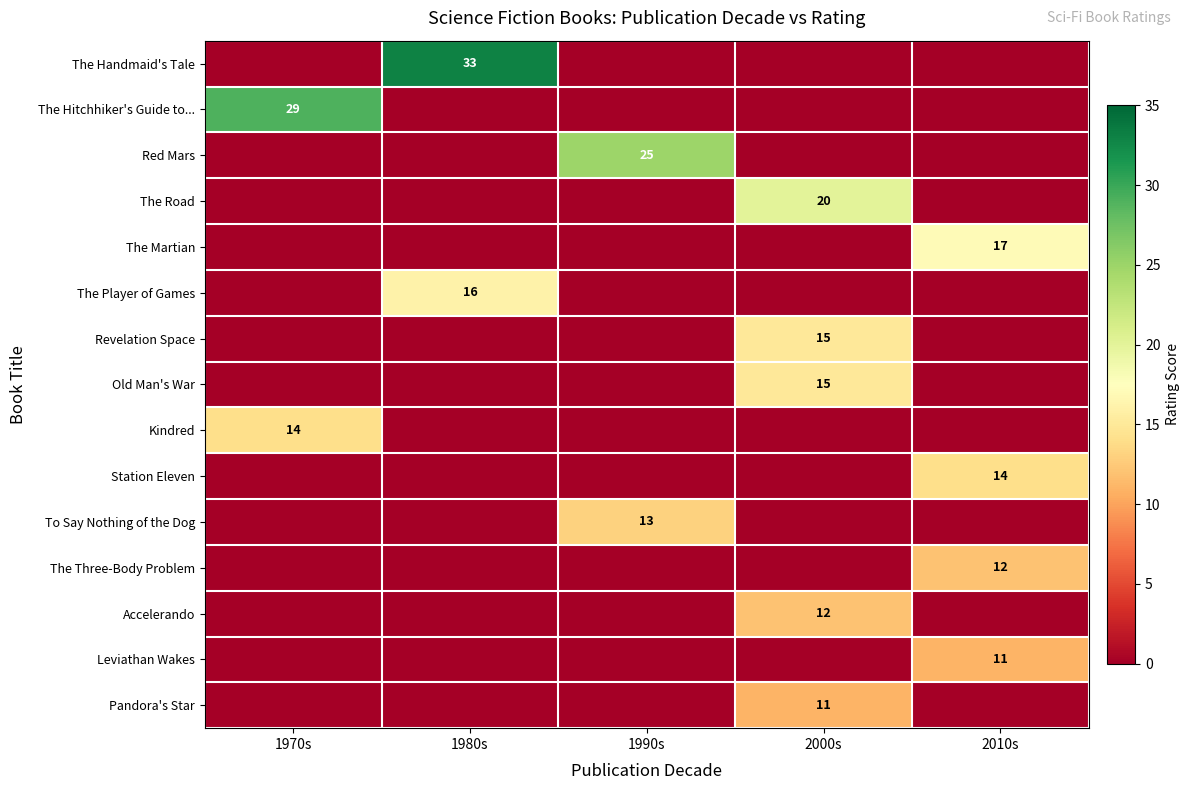

Is it true that The Handmaid's Tale equals 33 at 1980s?

True